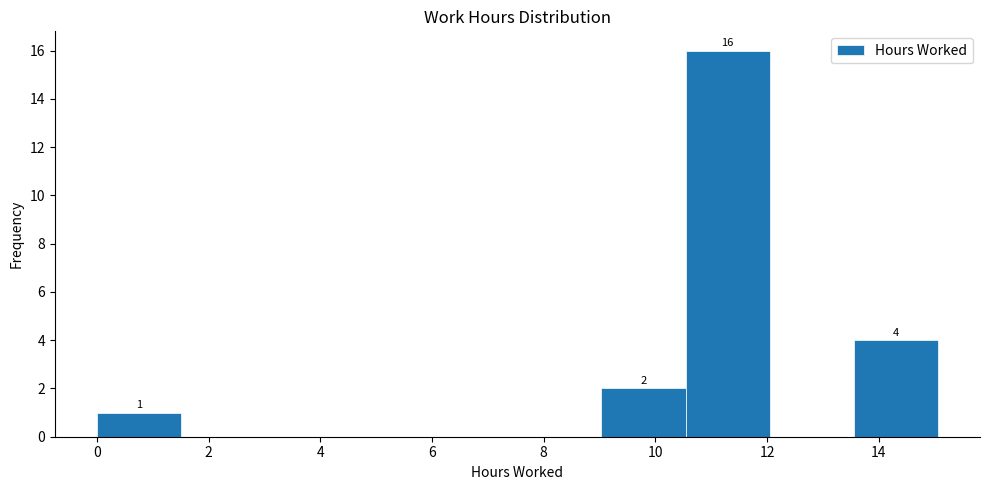

Which range on the x-axis has the tallest bar?

10.6 to 12.0